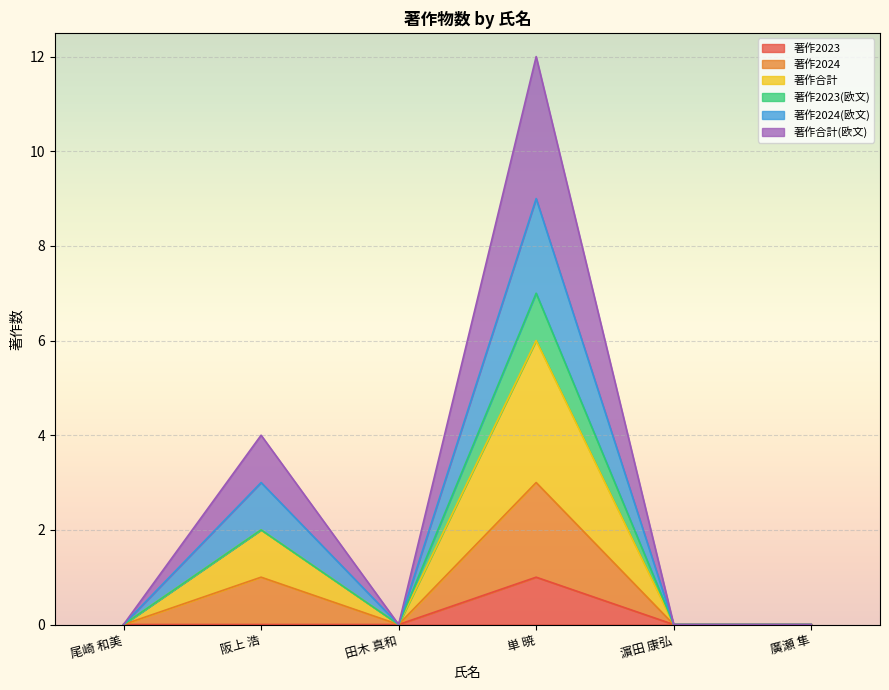

What is the label of the 3rd point from the left?

田木 真和